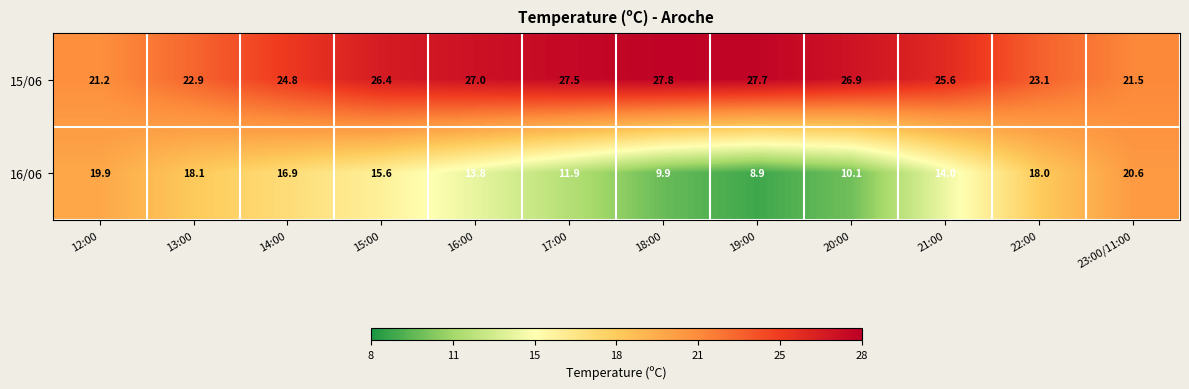

At which label is 16/06 closest to 14?

21:00